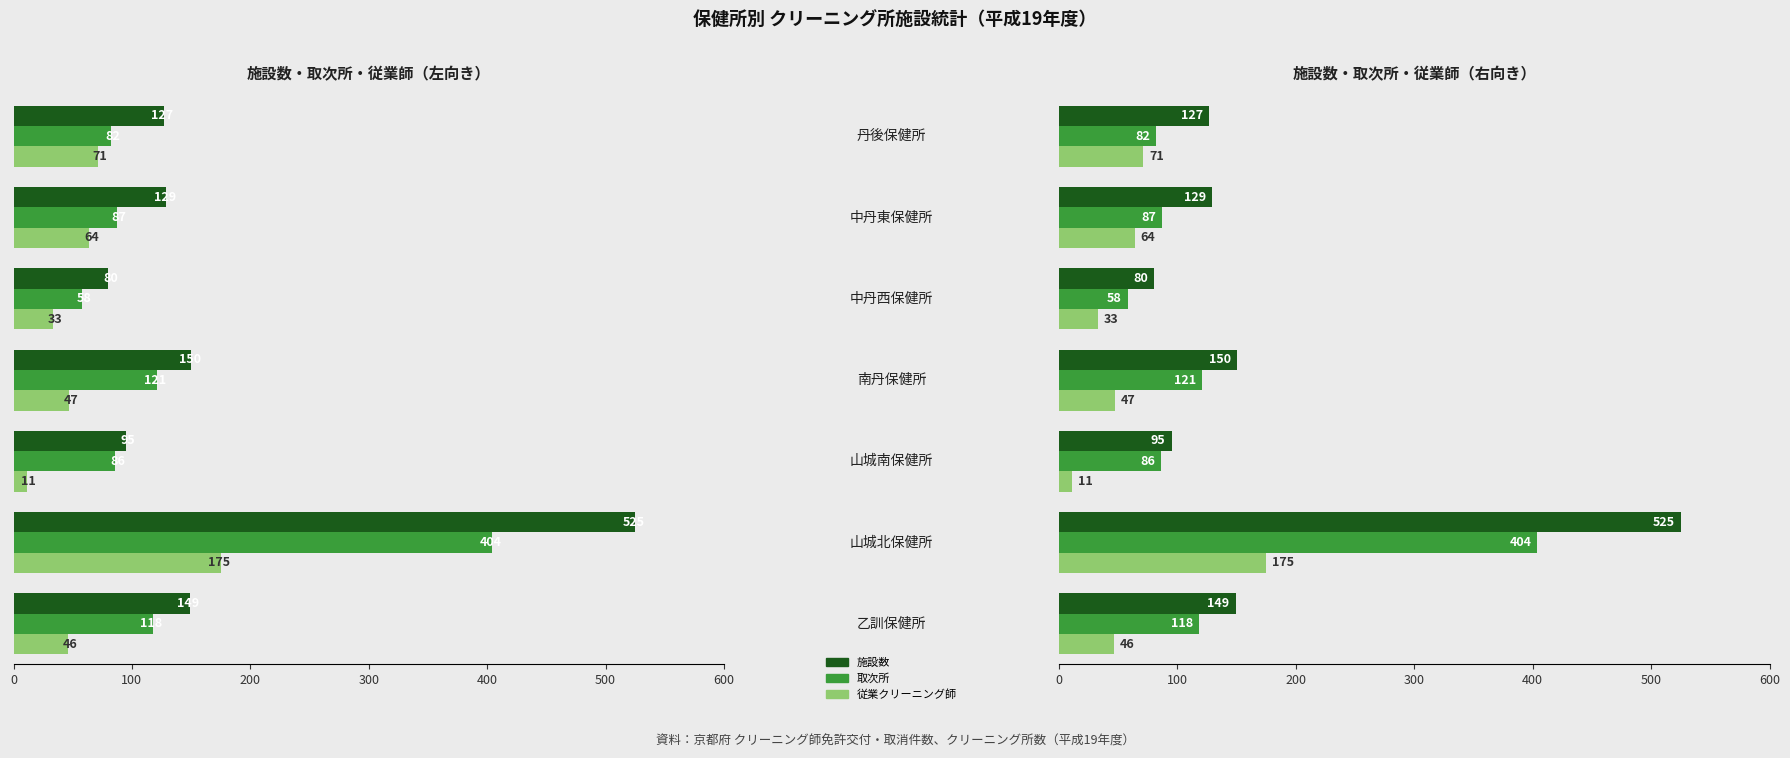

Is it true that 指定洗濯物を取扱う施設数 equals 2 at 南丹保健所?

False